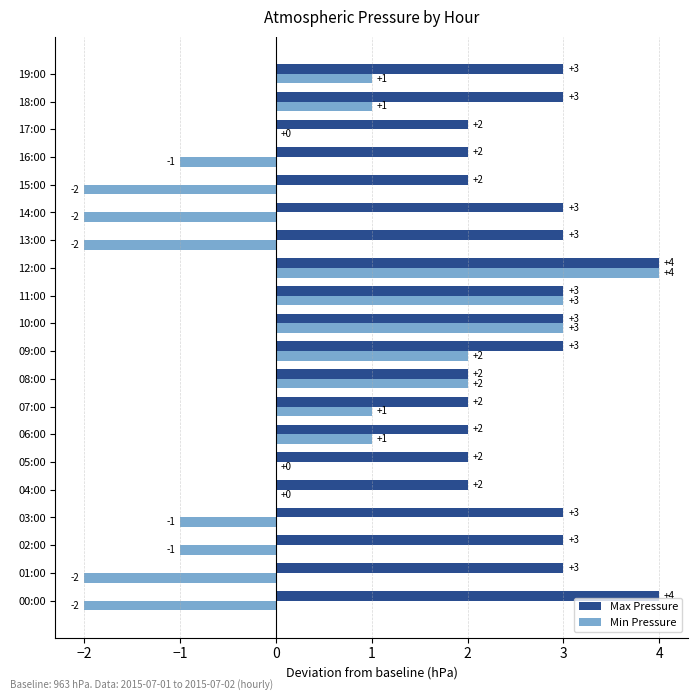

What is the sum of all Min Pressure values?

5